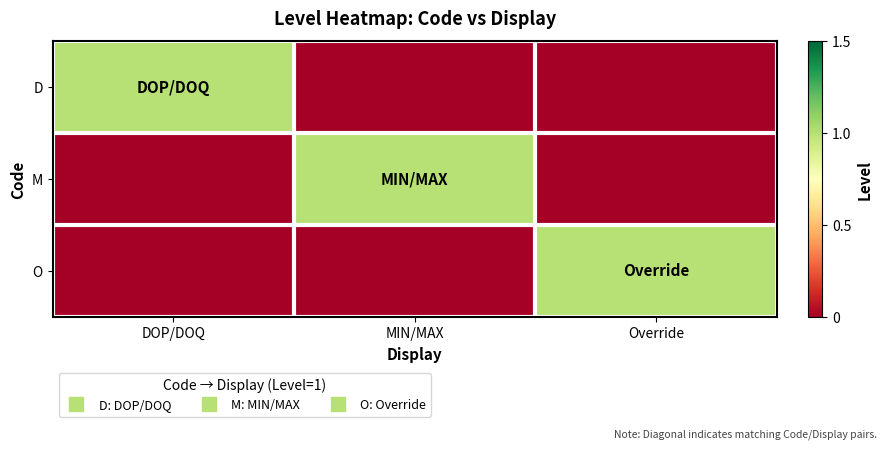

Reading left to right, transcribe all the data shown in this chart.

D: DOP/DOQ=1	MIN/MAX=0	Override=0
M: DOP/DOQ=0	MIN/MAX=1	Override=0
O: DOP/DOQ=0	MIN/MAX=0	Override=1